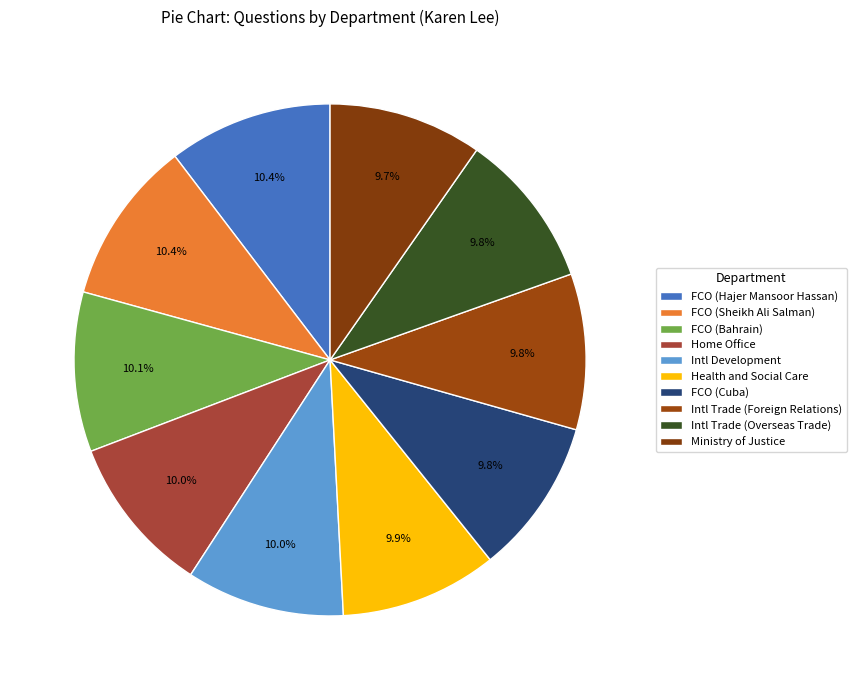

To the nearest percent, what is the average slice percentage?

10%